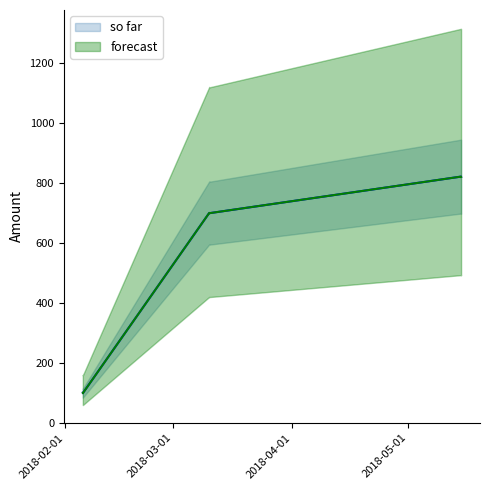

What is the difference between the maximum and second lowest values in the forecast series?

721